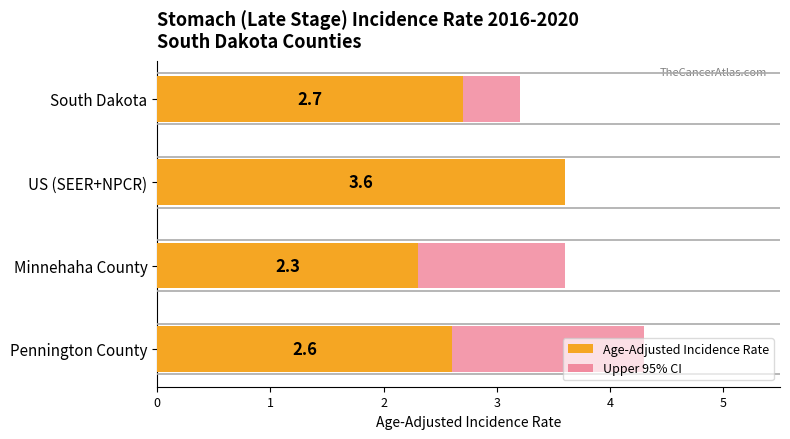

Between Pennington County and Minnehaha County, which is larger?

Pennington County